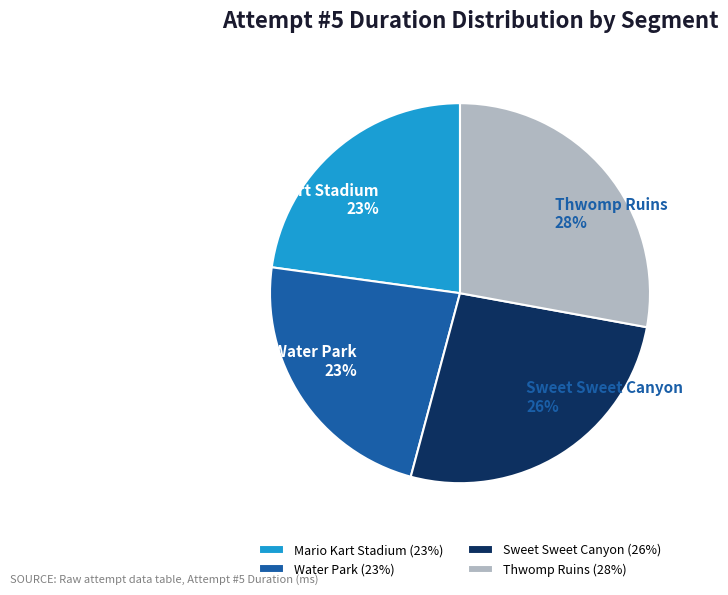

To the nearest percent, what percentage of the pie is Water Park?

23%